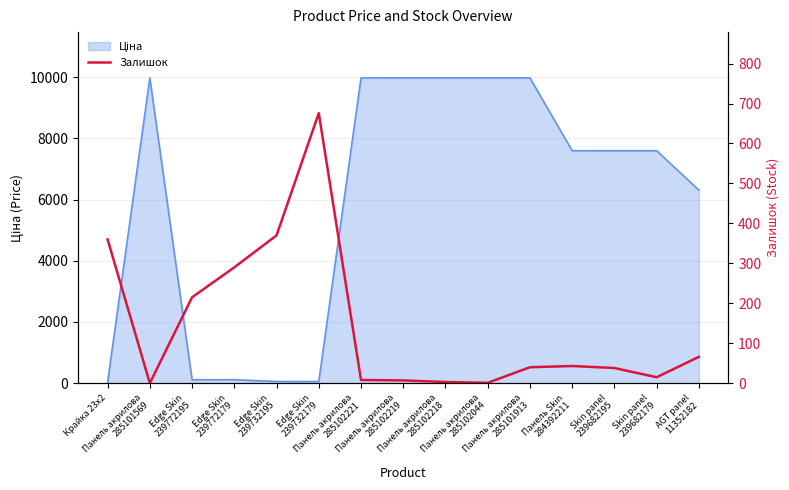

At which category does the chart reach its peak across all series?

Edge Skin
239732179